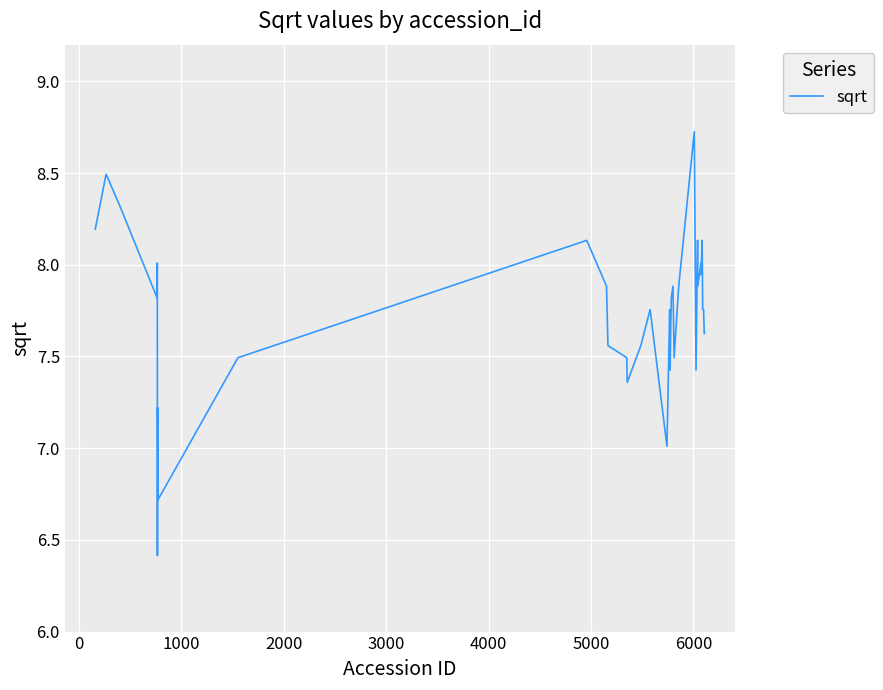

What is the maximum value shown in the chart?

8.7